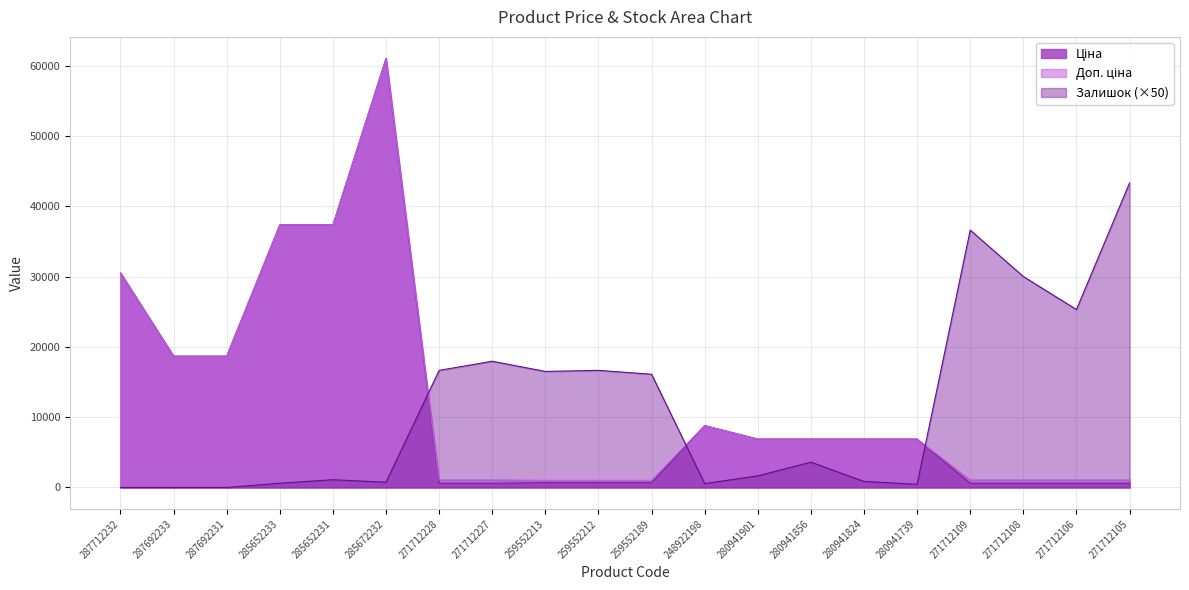

Reading left to right, what are all the values shown in this chart?

Ціна: 30512.3	18671.5	18671.5	37343.0	37343.0	61024.7	586.0	586.0	689.1	689.1	689.1	8797.6	6879.5	6879.5	6879.5	6879.5	586.0	586.0	586.0	586.0
Доп. ціна: 30512.3	18671.5	18671.5	37343.0	37343.0	61024.7	1074.5	1074.5	1017.8	1017.8	1017.8	8797.6	6879.5	6879.5	6879.5	6879.5	1074.5	1074.5	1074.5	1074.5
Залишок: 0.0	0.0	0.0	600.0	1100.0	750.0	16650.0	17950.0	16500.0	16650.0	16100.0	550.0	1650.0	3600.0	850.0	450.0	36600.0	30000.0	25300.0	43300.0